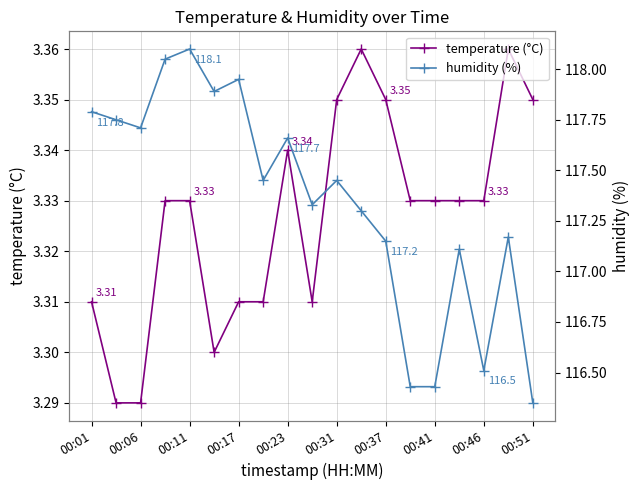

True or false: temperature (°C) and humidity (%) cross at least once.

False